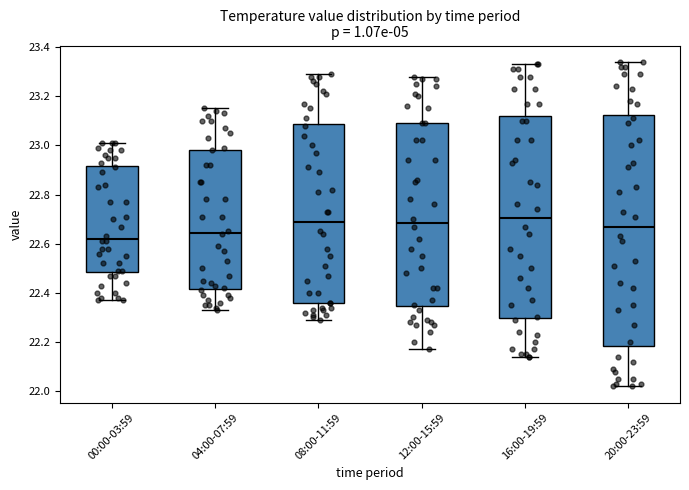

Reading left to right, read every box against the y-axis: the position of its median line, the range the box covers, and the ends of its whiskers. The values are not printed on the chart, so give them approximately, as read against the axis.

00:00-03:59: median 22.62, box 22.48 to 22.92, whiskers 22.38 to 23.02
04:00-07:59: median 22.64, box 22.42 to 22.98, whiskers 22.34 to 23.16
08:00-11:59: median 22.70, box 22.36 to 23.08, whiskers 22.30 to 23.30
12:00-15:59: median 22.68, box 22.34 to 23.10, whiskers 22.18 to 23.28
16:00-19:59: median 22.70, box 22.30 to 23.12, whiskers 22.14 to 23.34
20:00-23:59: median 22.68, box 22.18 to 23.12, whiskers 22.02 to 23.34